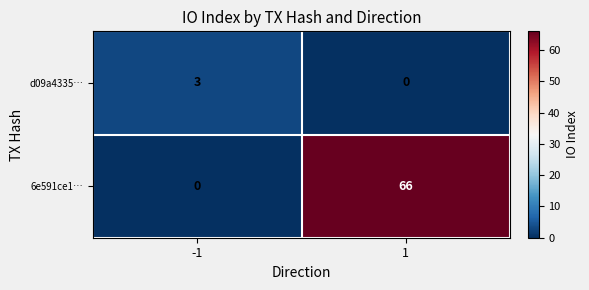

Reading left to right, extract all data points from this chart.

d09a4335…: -1=3	1=0
6e591ce1…: -1=0	1=66